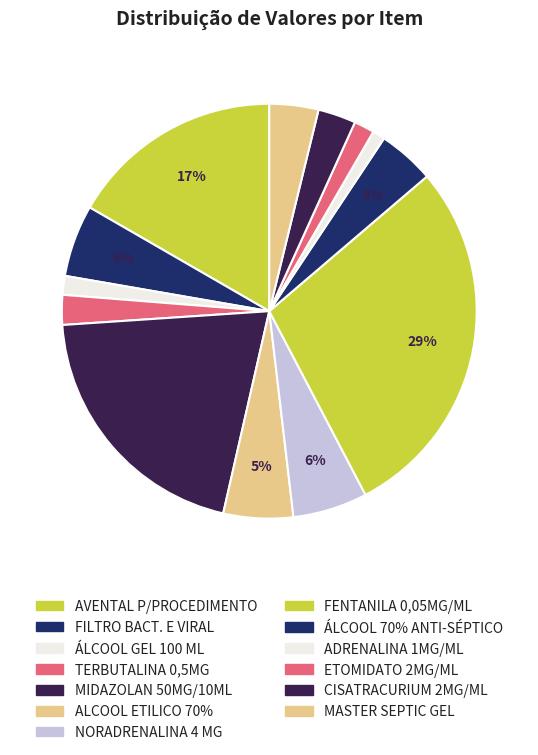

Which has a higher value, ÁLCOOL GEL 100 ML or FILTRO BACT. E VIRAL?

FILTRO BACT. E VIRAL